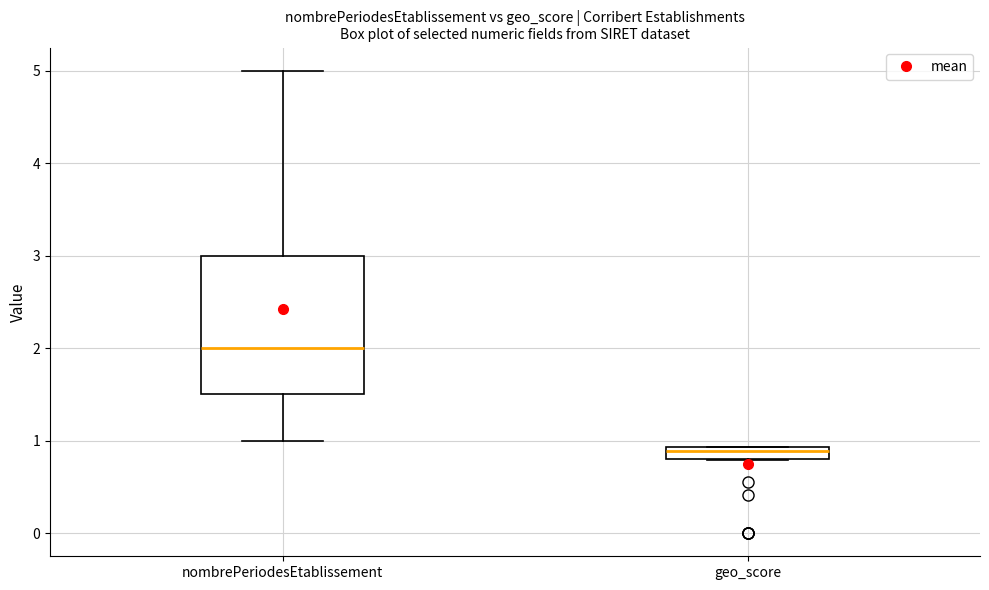

Which box is the tallest, from its lower edge to its upper edge?

nombrePeriodesEtablissement